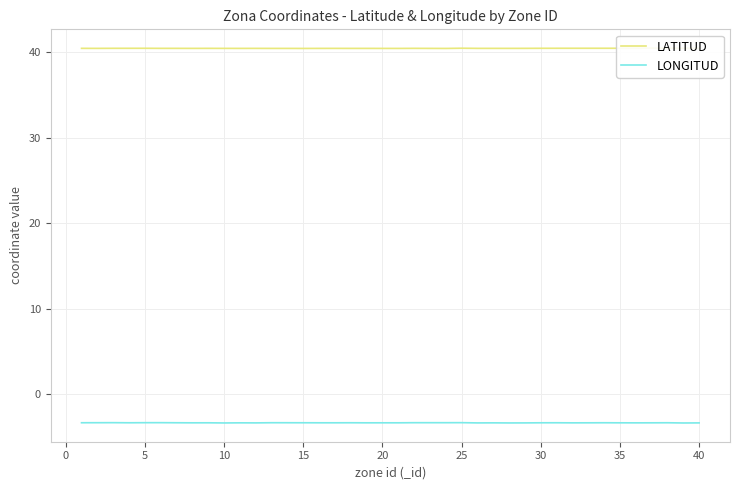

Reading right to left, extract all data points from this chart.

LATITUD: 40.5	40.5	40.5	40.5	40.5	40.5	40.5	40.5	40.5	40.5	40.5	40.5	40.5	40.5	40.5	40.5	40.5	40.5	40.5	40.5	40.5	40.5	40.5	40.5	40.5	40.5	40.5	40.5	40.5	40.5	40.5	40.5	40.5	40.5	40.5	40.5	40.5	40.5	40.5	40.5
LONGITUD: -3.4	-3.4	-3.4	-3.4	-3.4	-3.4	-3.4	-3.4	-3.4	-3.4	-3.4	-3.4	-3.4	-3.4	-3.4	-3.4	-3.4	-3.4	-3.4	-3.4	-3.4	-3.4	-3.4	-3.4	-3.4	-3.4	-3.4	-3.4	-3.4	-3.4	-3.4	-3.4	-3.4	-3.4	-3.4	-3.4	-3.4	-3.4	-3.4	-3.4